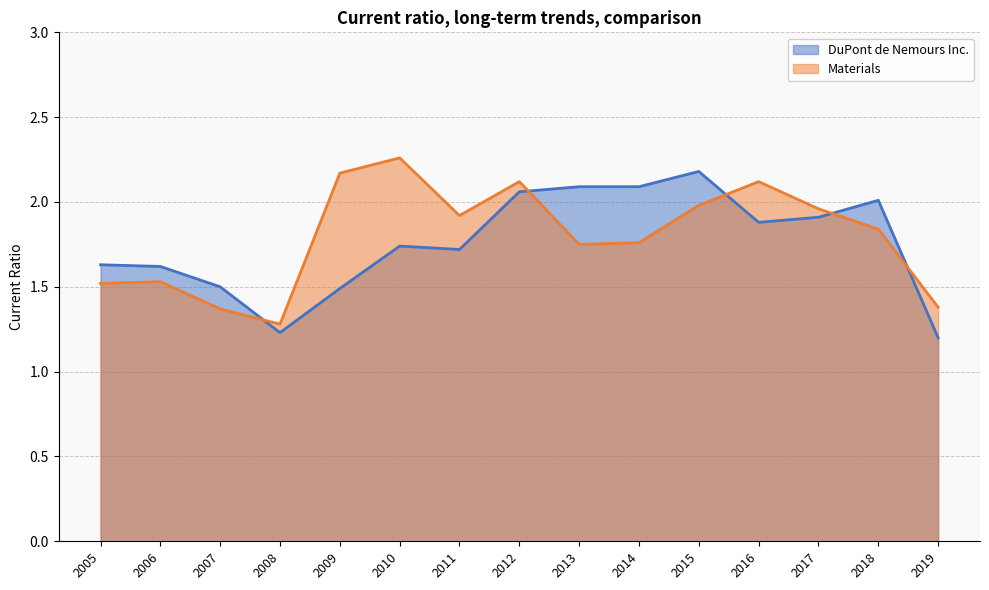

Reading left to right, list all the values displayed in this chart.

DuPont de Nemours Inc.: 2019=1.2	2018=2.0	2017=1.9	2016=1.9	2015=2.2	2014=2.1	2013=2.1	2012=2.1	2011=1.7	2010=1.7	2009=1.5	2008=1.2	2007=1.5	2006=1.6	2005=1.6
Materials: 2019=1.4	2018=1.8	2017=2.0	2016=2.1	2015=2.0	2014=1.8	2013=1.8	2012=2.1	2011=1.9	2010=2.3	2009=2.2	2008=1.3	2007=1.4	2006=1.5	2005=1.5